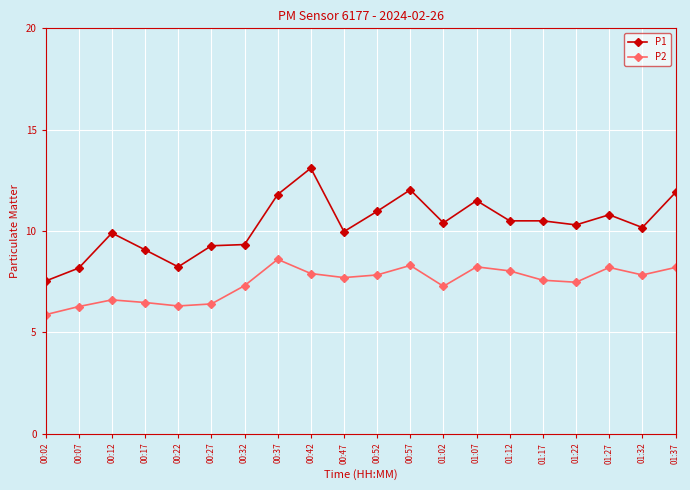

True or false: P2 and P1 intersect in this chart.

False